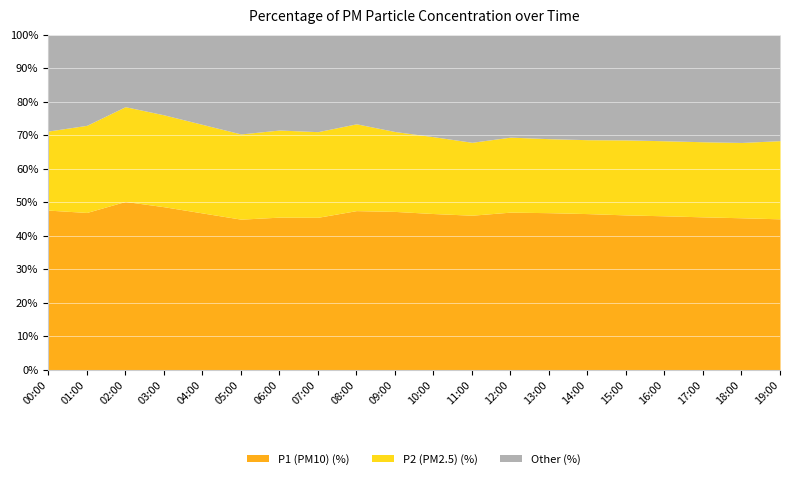

What is the total value across all series at 06:00?

100.0